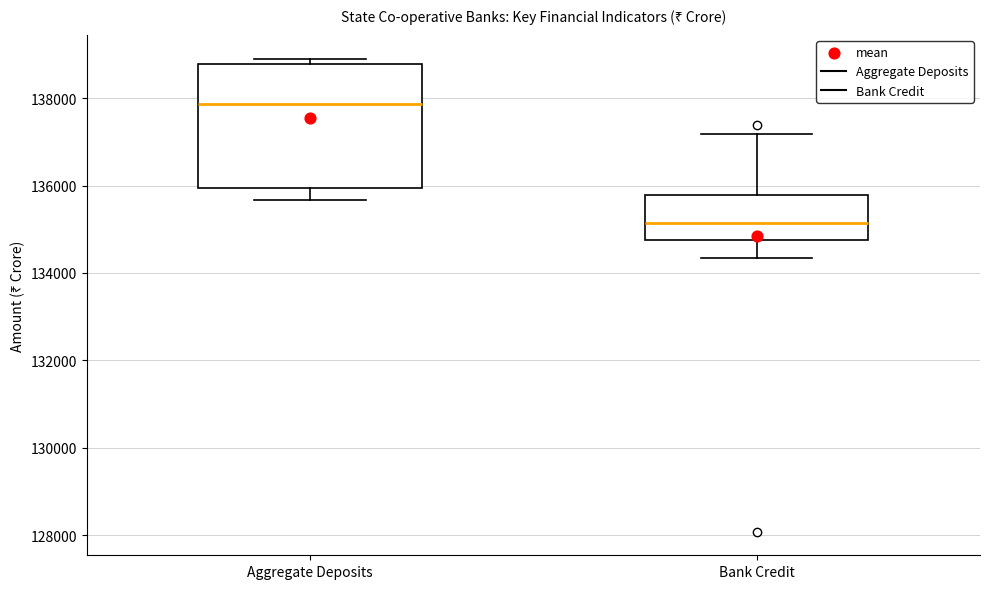

Reading left to right, read every box against the y-axis: the position of its median line, the range the box covers, and the ends of its whiskers. The values are not printed on the chart, so give them approximately, as read against the axis.

Aggregate Deposits: median 137800, box 136000 to 138800, whiskers 135600 to 139000
Bank Credit: median 135200, box 134800 to 135800, whiskers 134400 to 137200